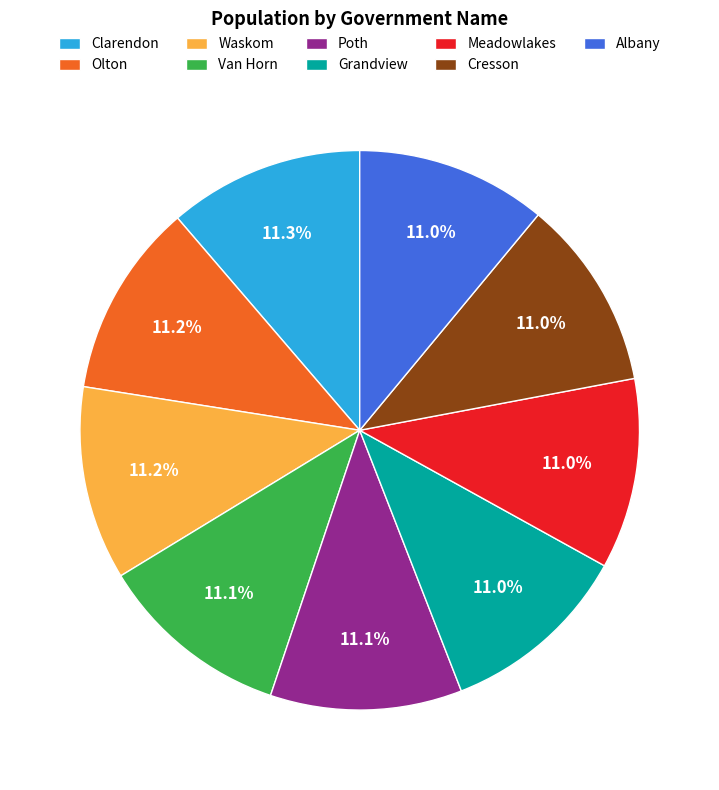

What percentage is the Clarendon slice, to the nearest percent?

11%